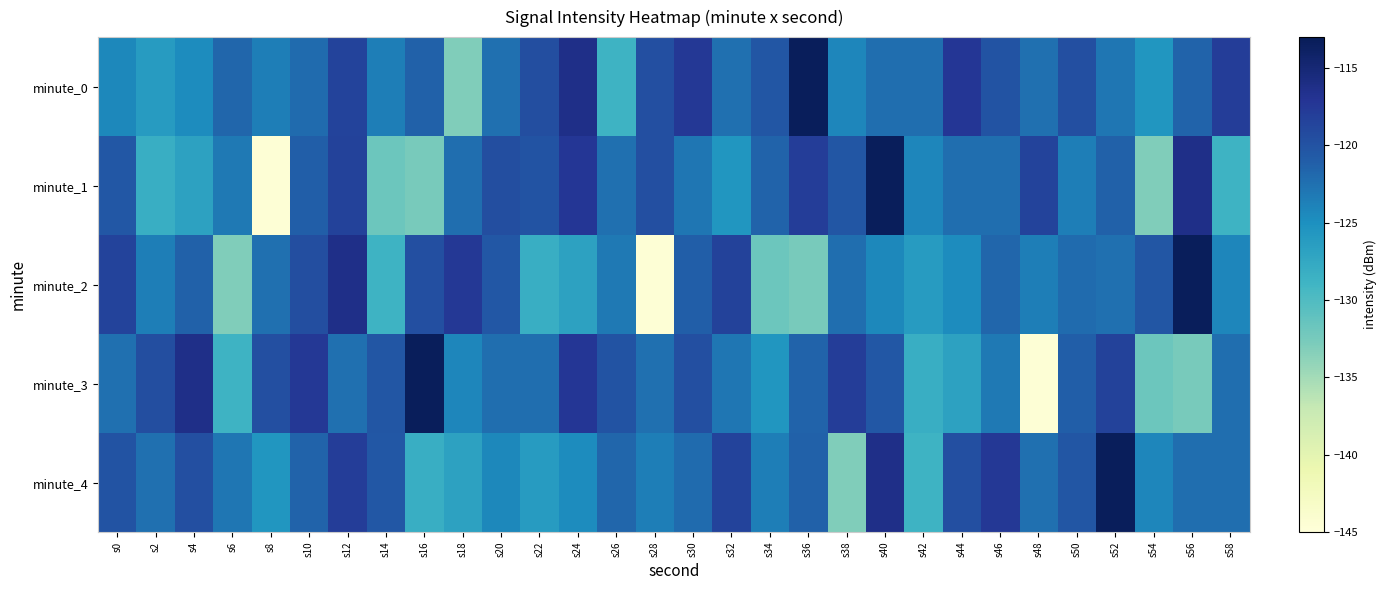

What is the difference between the highest and lowest values at s16?

19.2